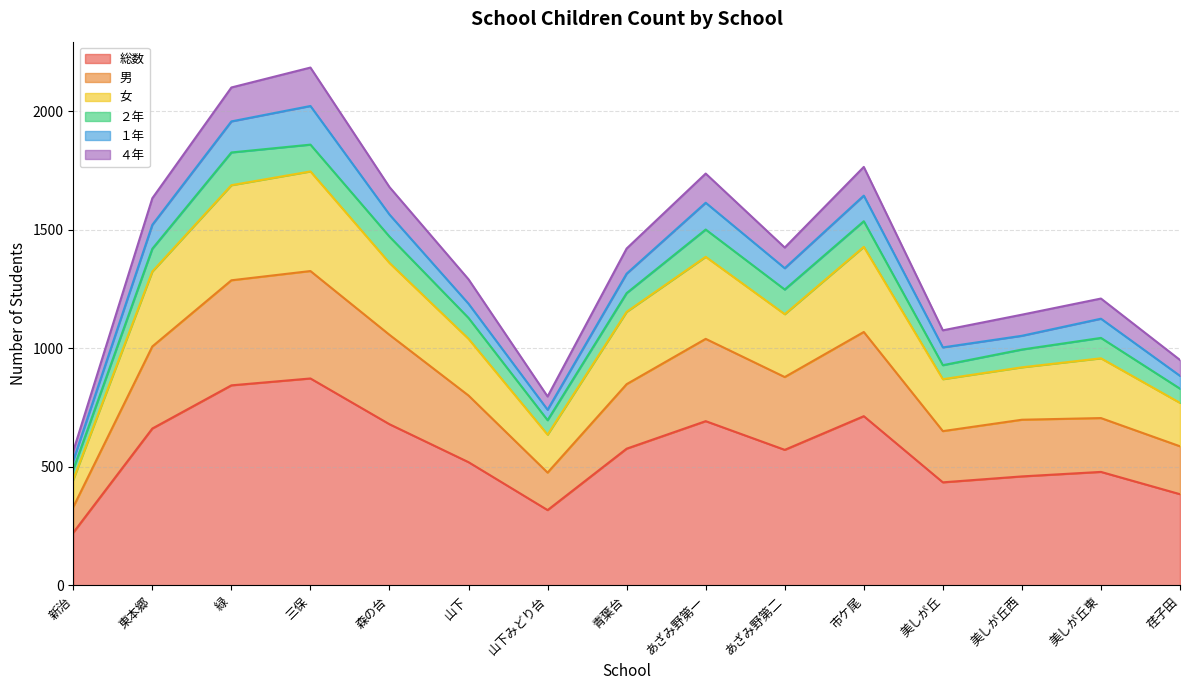

How many categories are shown in the chart?

15